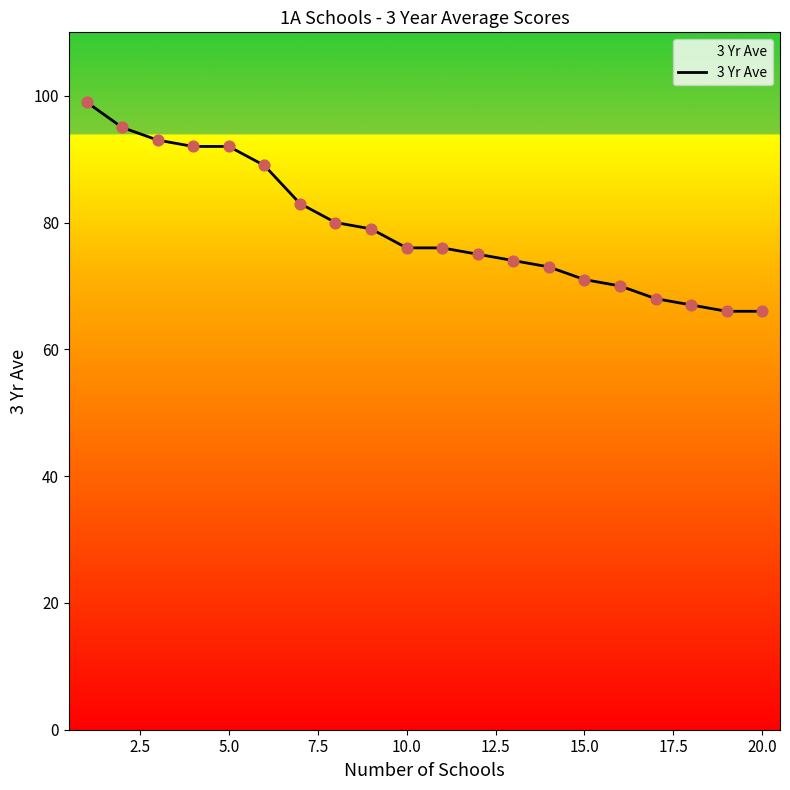

What is the maximum value shown in the chart?

99